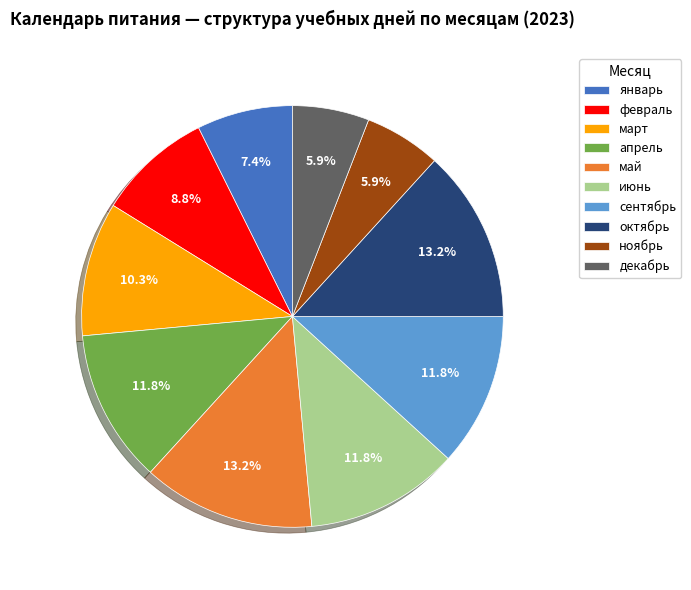

How many segments does this pie chart have?

10